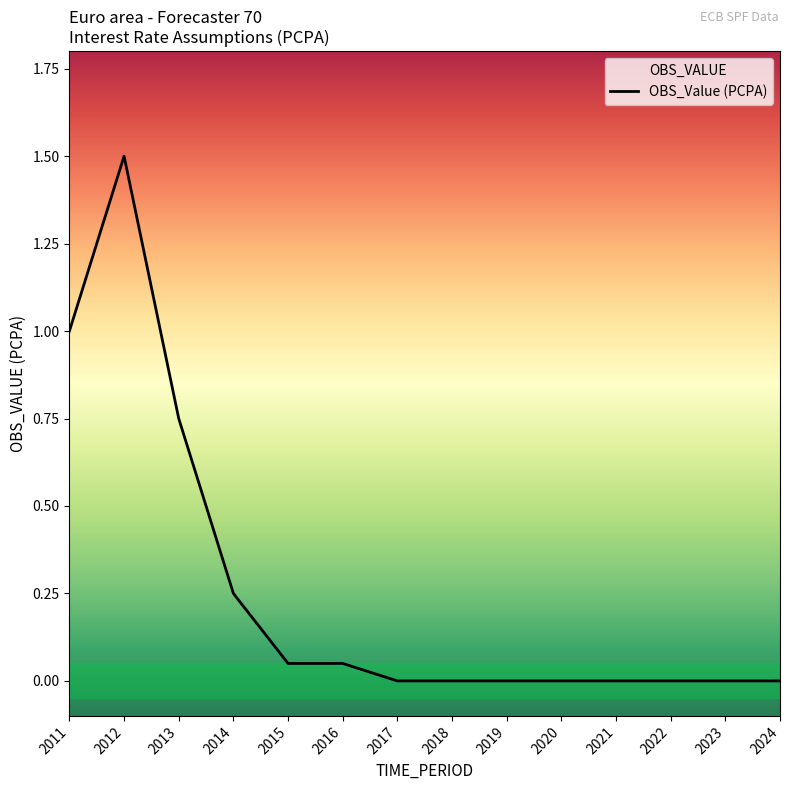

List the labels in order of value, largest first.

2012, 2011, 2013, 2014, 2015, 2016, 2017, 2018, 2019, 2020, 2021, 2022, 2023, 2024